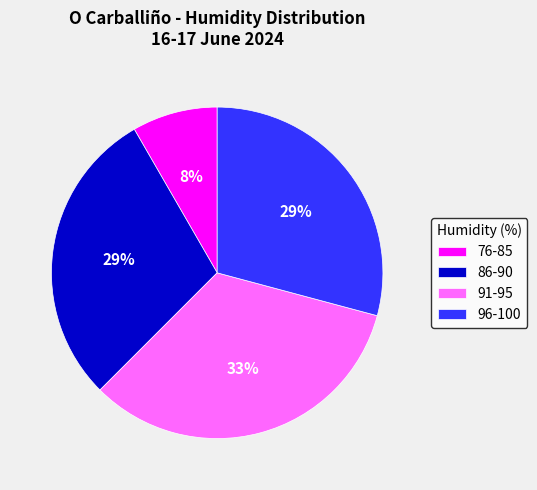

Count the number of slices in the pie.

4